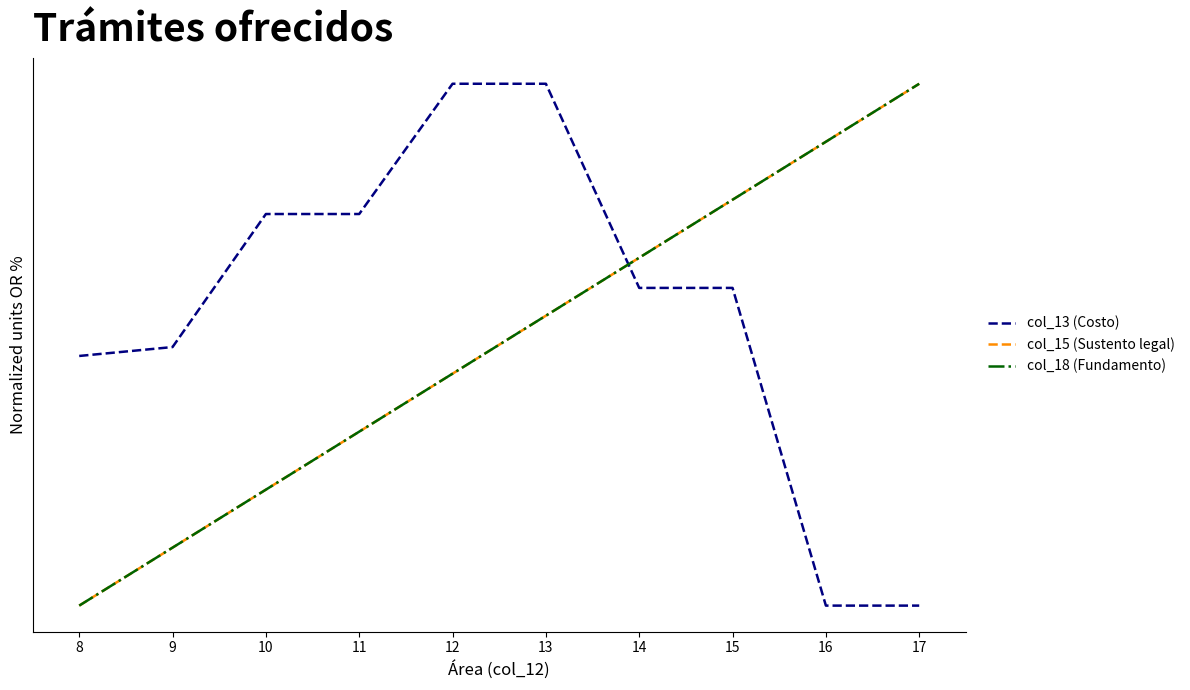

True or false: col_18 (Fundamento) and col_15 (Sustento legal) cross at least once.

False